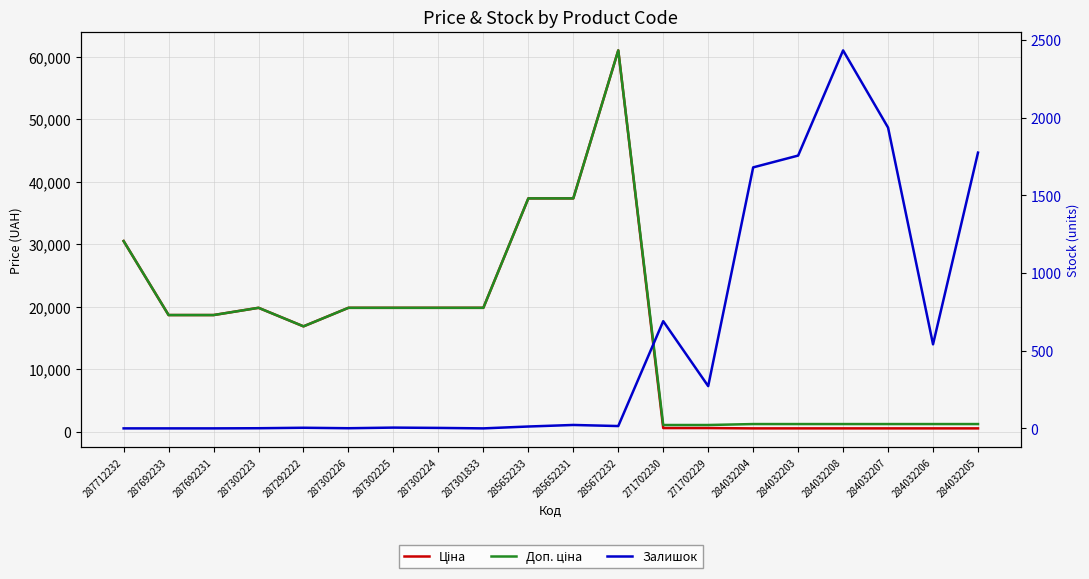

Which has a higher value, 287692233 or 271702230?

287692233